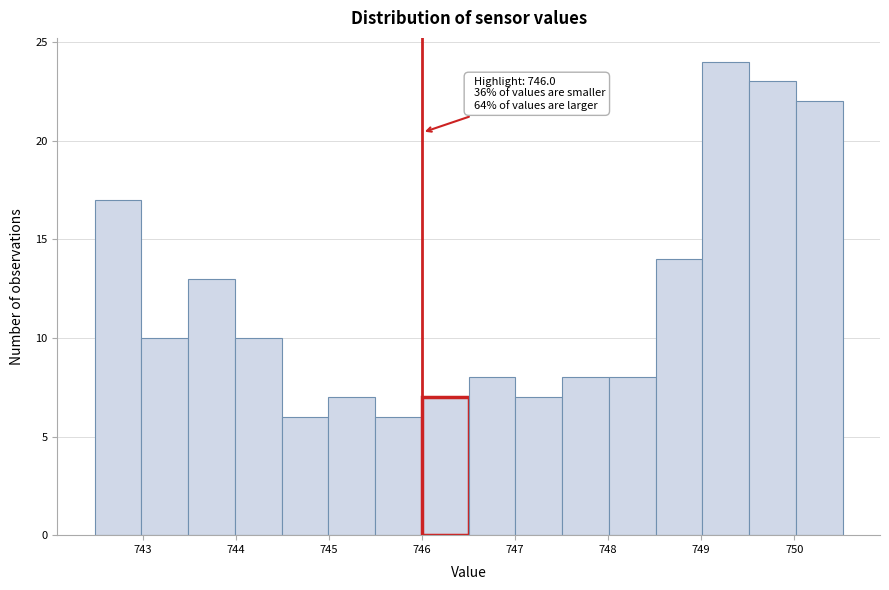

Over which range of the x-axis is the bar tallest?

749.0 to 749.5